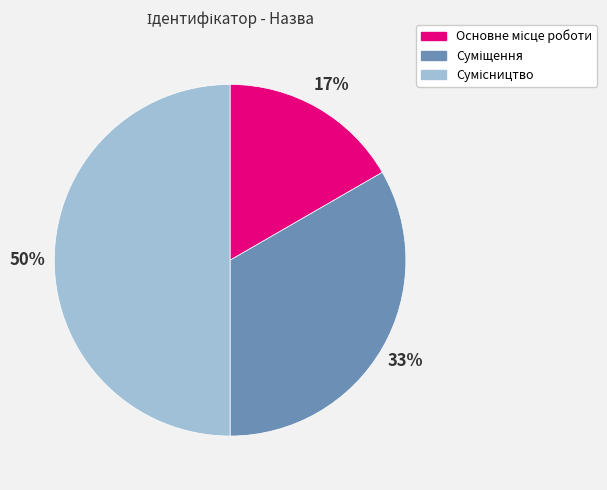

To the nearest percent, what is the difference between the largest and smallest slice percentages?

33%